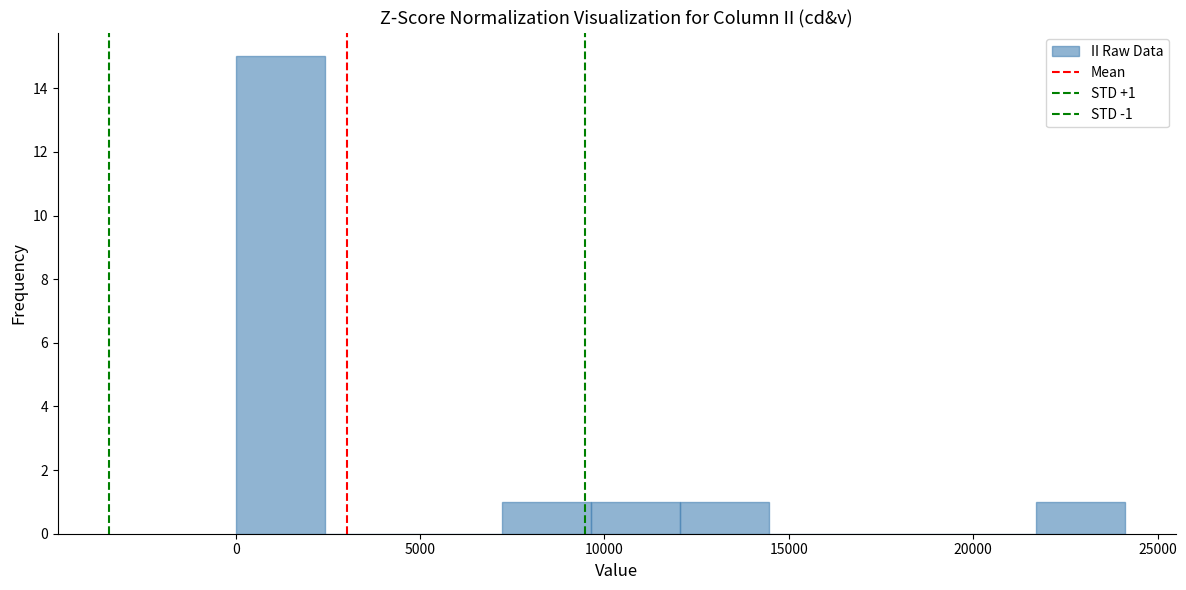

Over which range of the x-axis is the bar tallest?

0 to 2500